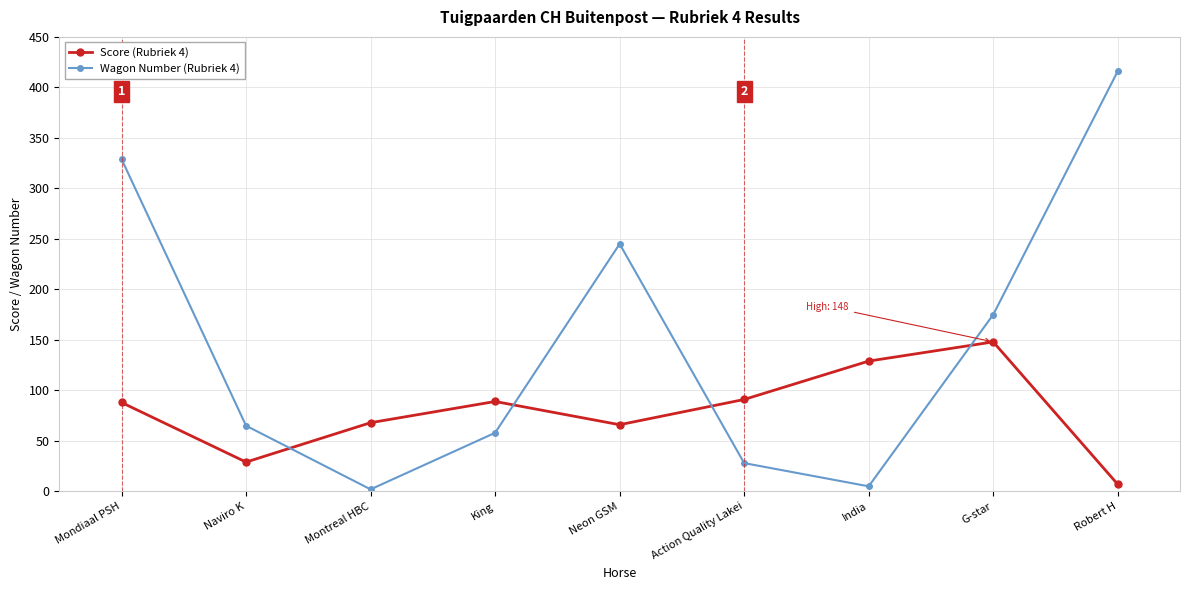

What is the maximum value shown in the chart?

416